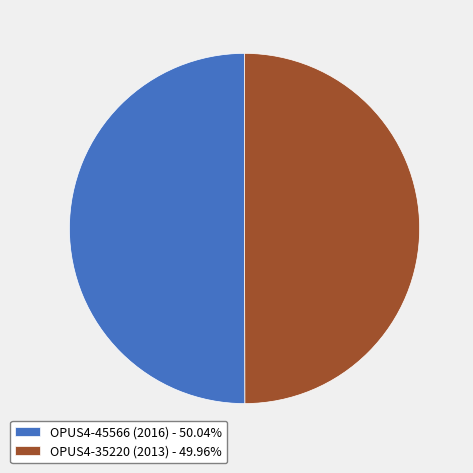

Combined, do OPUS4-35220 (2013) - 49.96% and OPUS4-45566 (2016) - 50.04% account for over 50%?

Yes